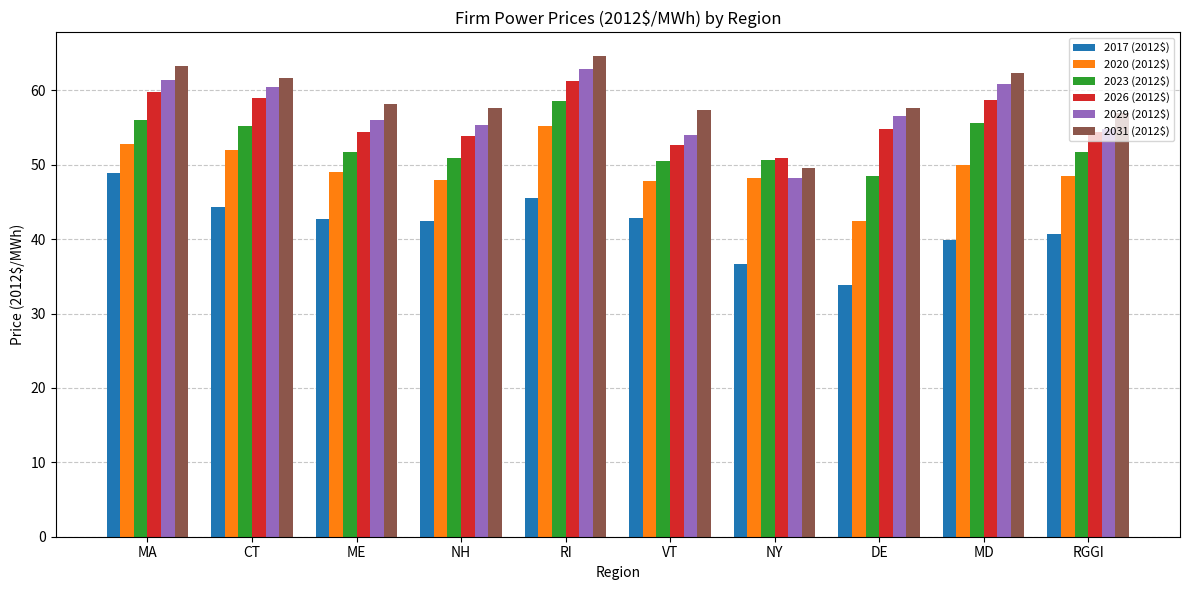

What is the total value across all series at ME?

311.8